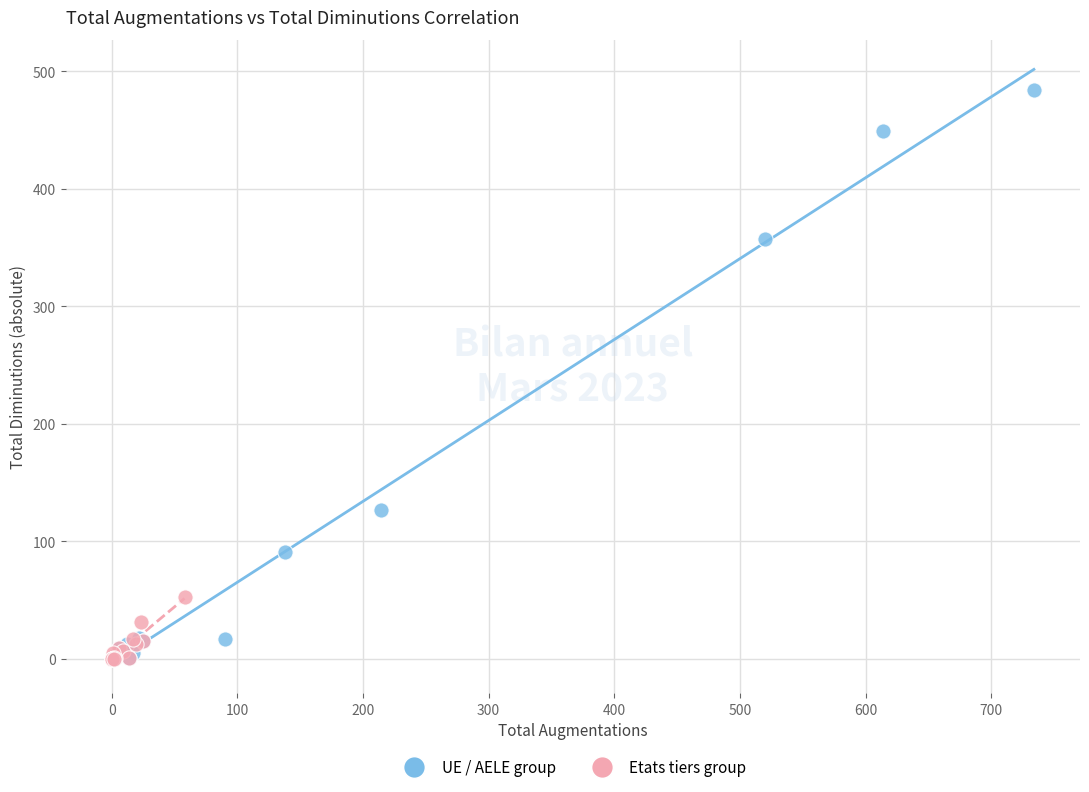

What are all the series names shown in the legend?

UE / AELE group, Etats tiers group